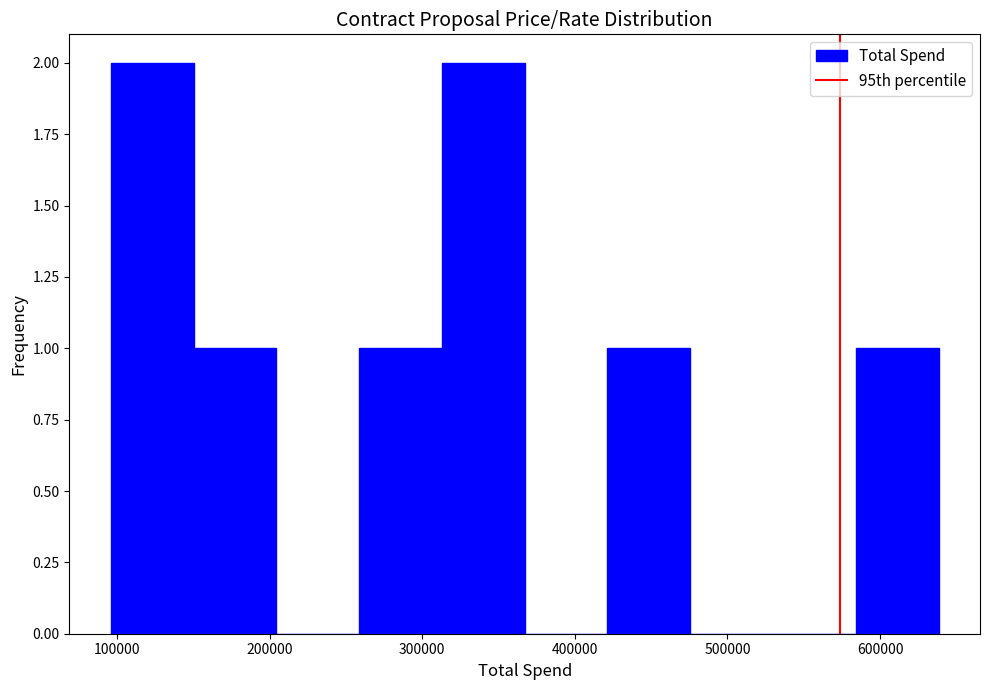

Reading left to right, transcribe this chart: for each bar, give the range it covers on the x-axis and its height. Neither the bar edges nor the heights are printed on the chart, so give them approximately, as read against the axes.

100000 to 150000: 2
150000 to 200000: 1
200000 to 260000: 0
260000 to 310000: 1
310000 to 370000: 2
370000 to 420000: 0
420000 to 480000: 1
480000 to 530000: 0
530000 to 580000: 0
580000 to 640000: 1